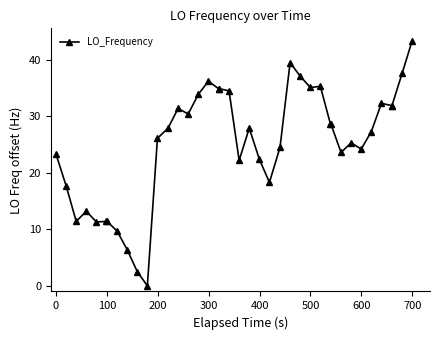

What is the difference between the second highest and minimum values?

39.5